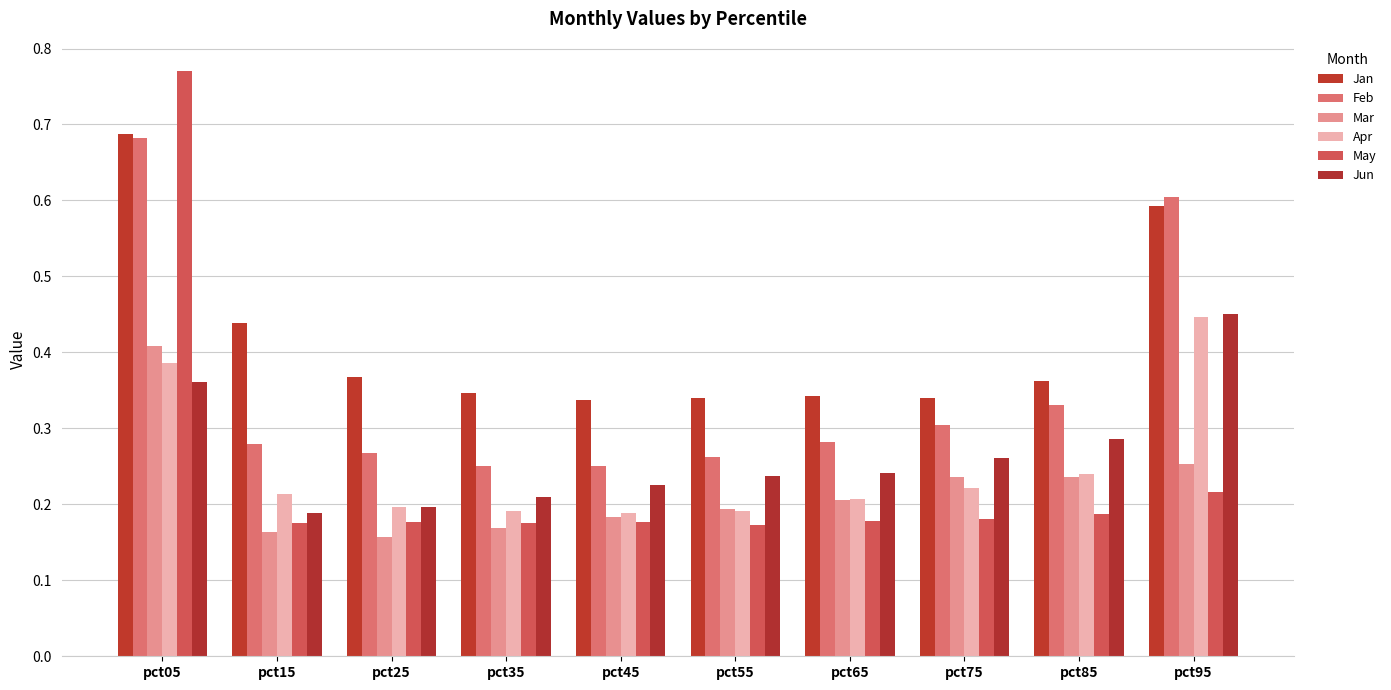

List the labels in order of Apr value, largest first.

pct95, pct05, pct85, pct75, pct15, pct65, pct25, pct35, pct55, pct45